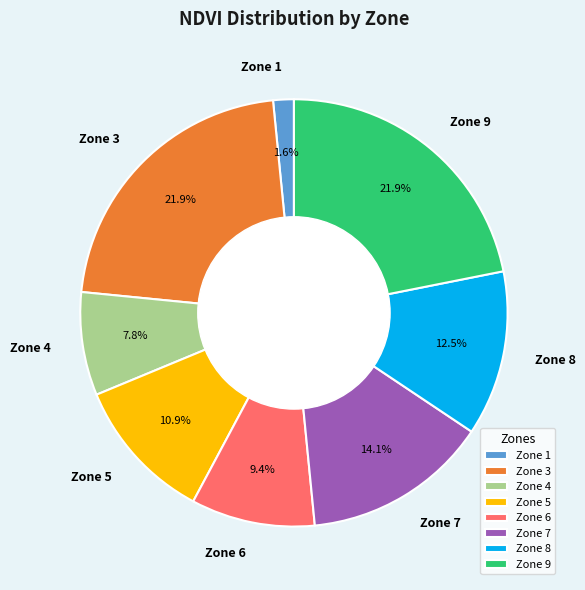

Is it true that Zone 3 is 39% of the pie?

False